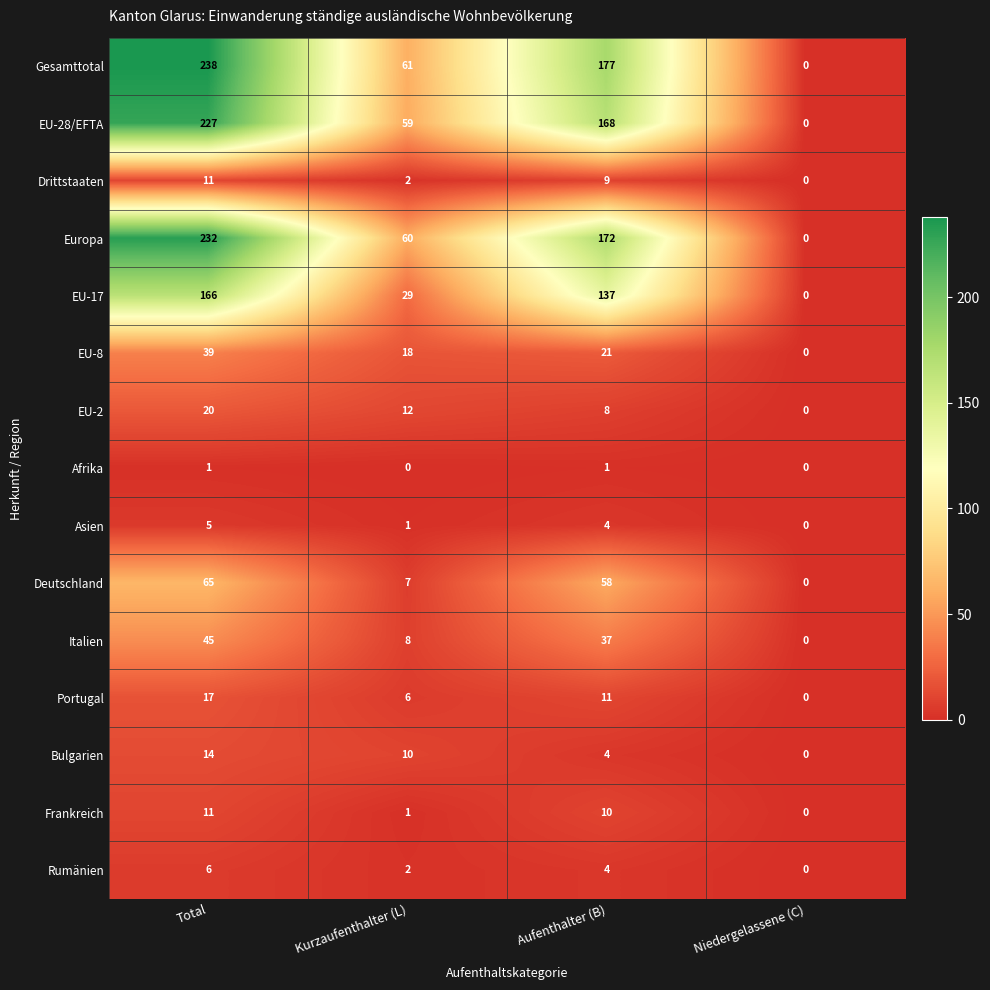

How many categories are shown in the chart?

4